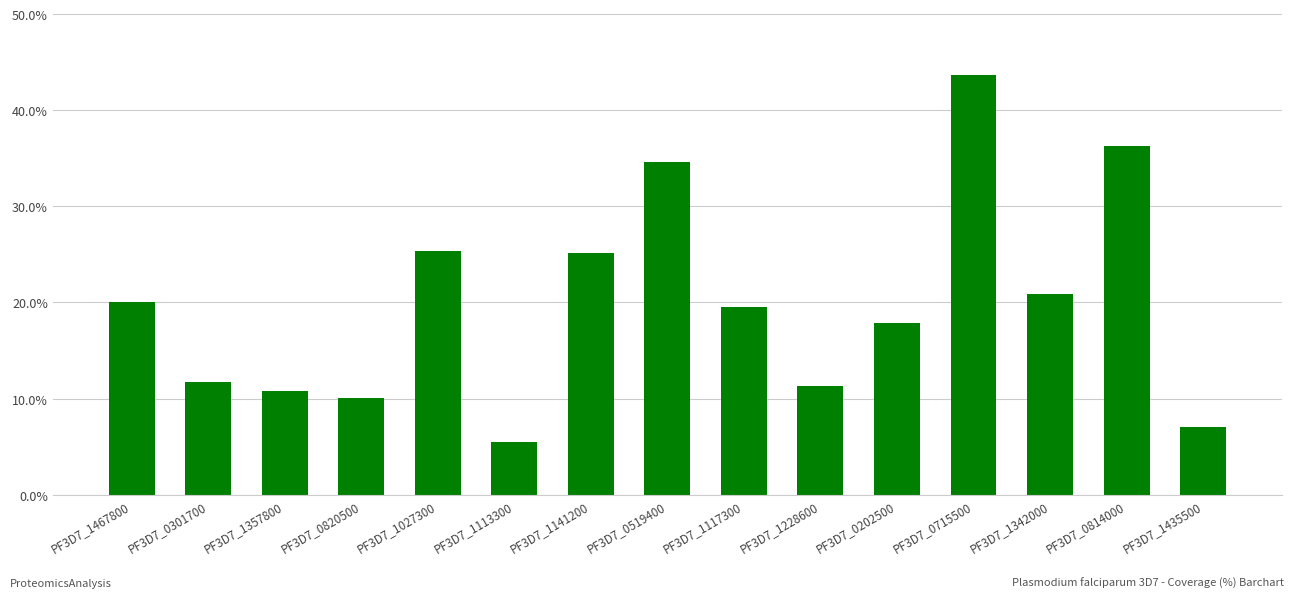

Where does the data first go above 19?

PF3D7_1467800